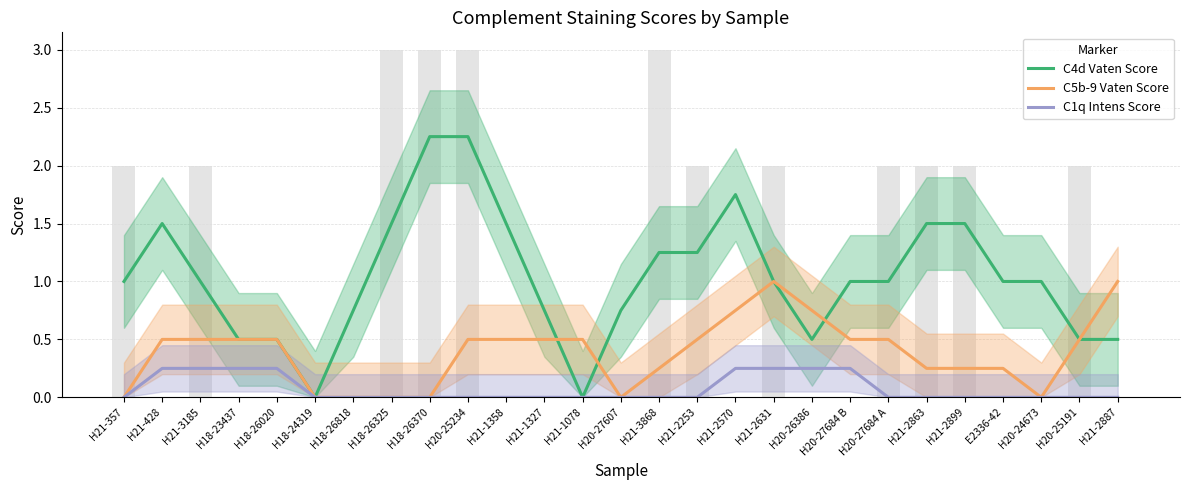

What is the label of the 5th bar from the right?

H21-2899